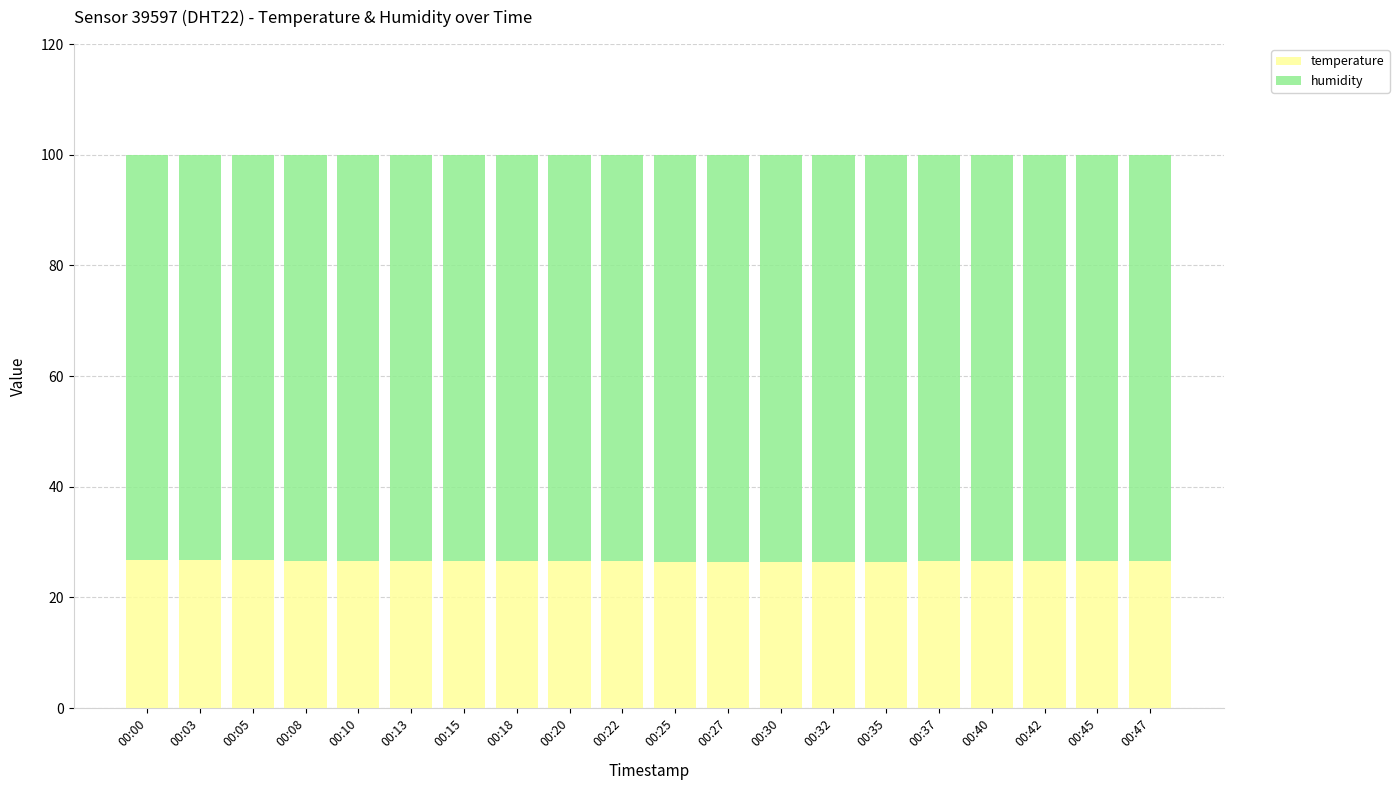

What is the highest value of the temperature series?

26.7